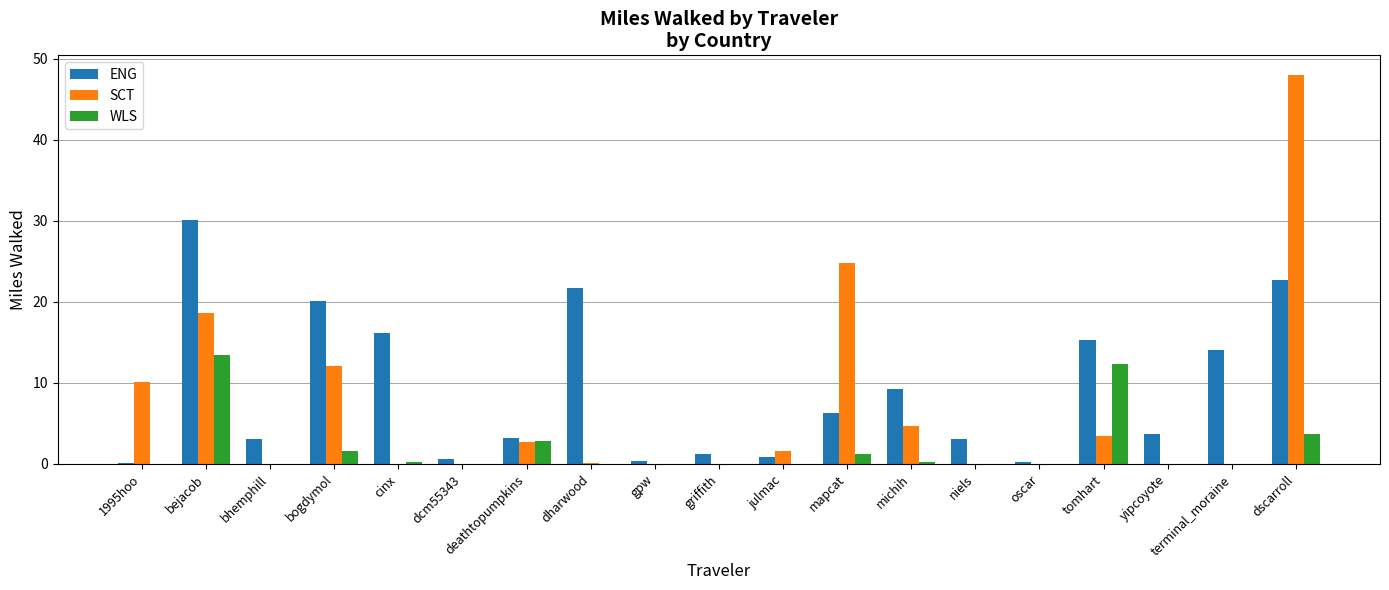

The SCT series shows 1.6 at julmac. True or false?

True